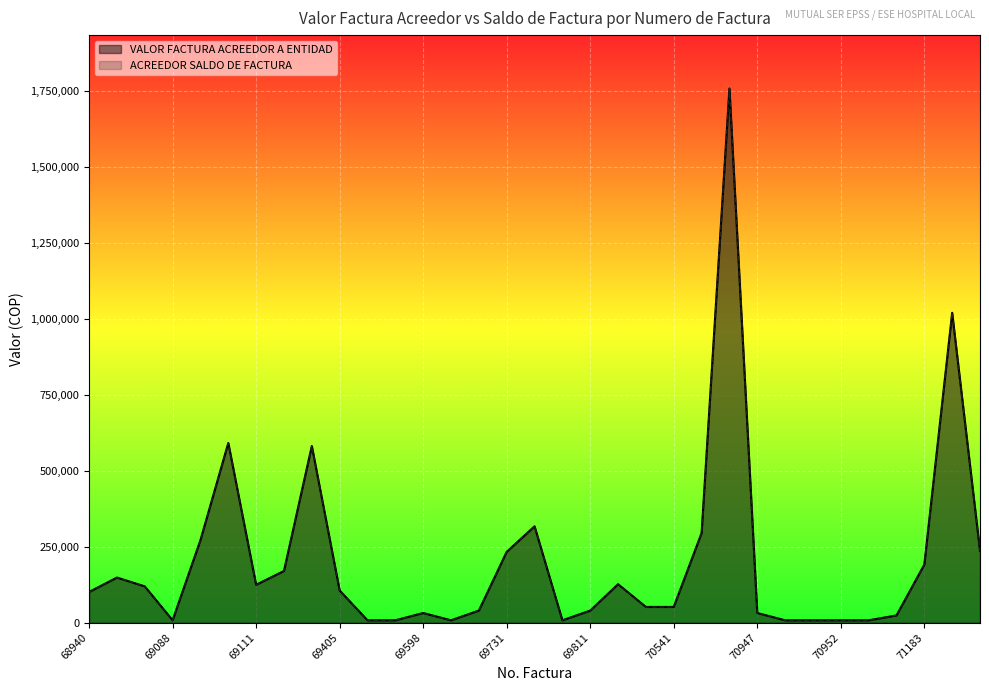

True or false: VALOR FACTURA ACREEDOR A ENTIDAD has more than 1 interior local peaks.

True